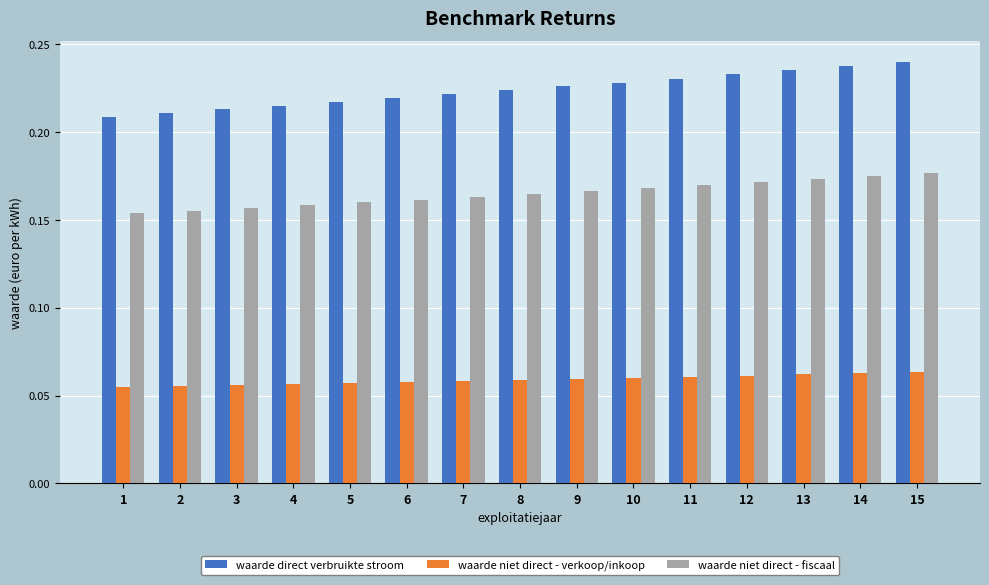

Count the waarde direct verbruikte stroom values in the range 0 to 1.

15